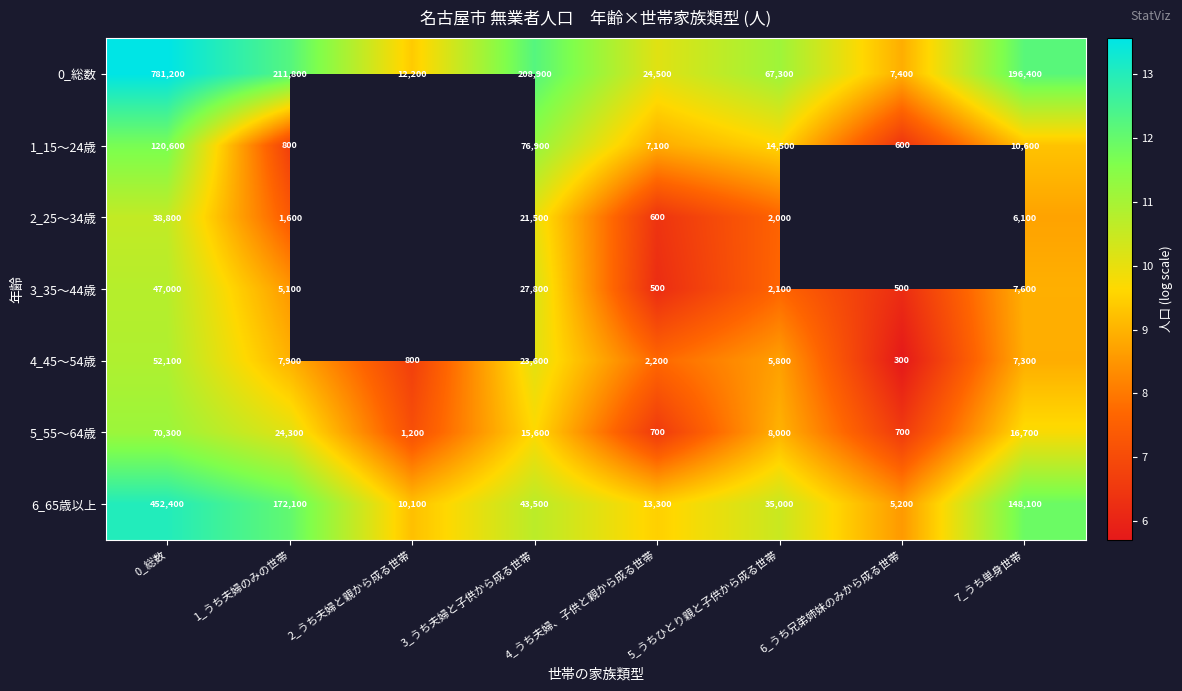

True or false: 0_総数 has a value of 9.4 at 2_うち夫婦と親から成る世帯.

True